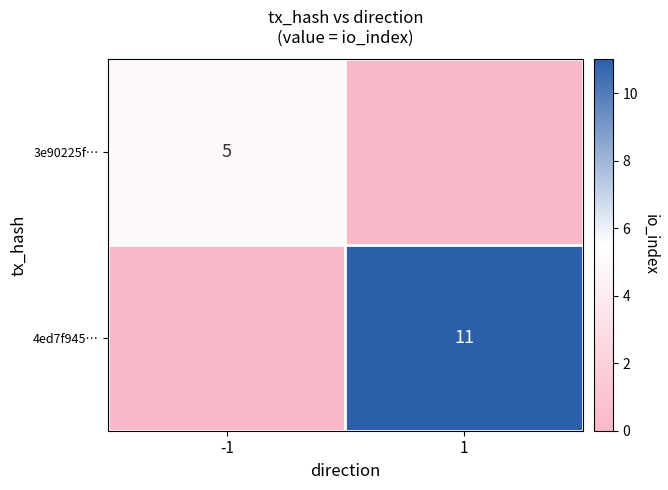

What is the maximum value shown in the chart?

11